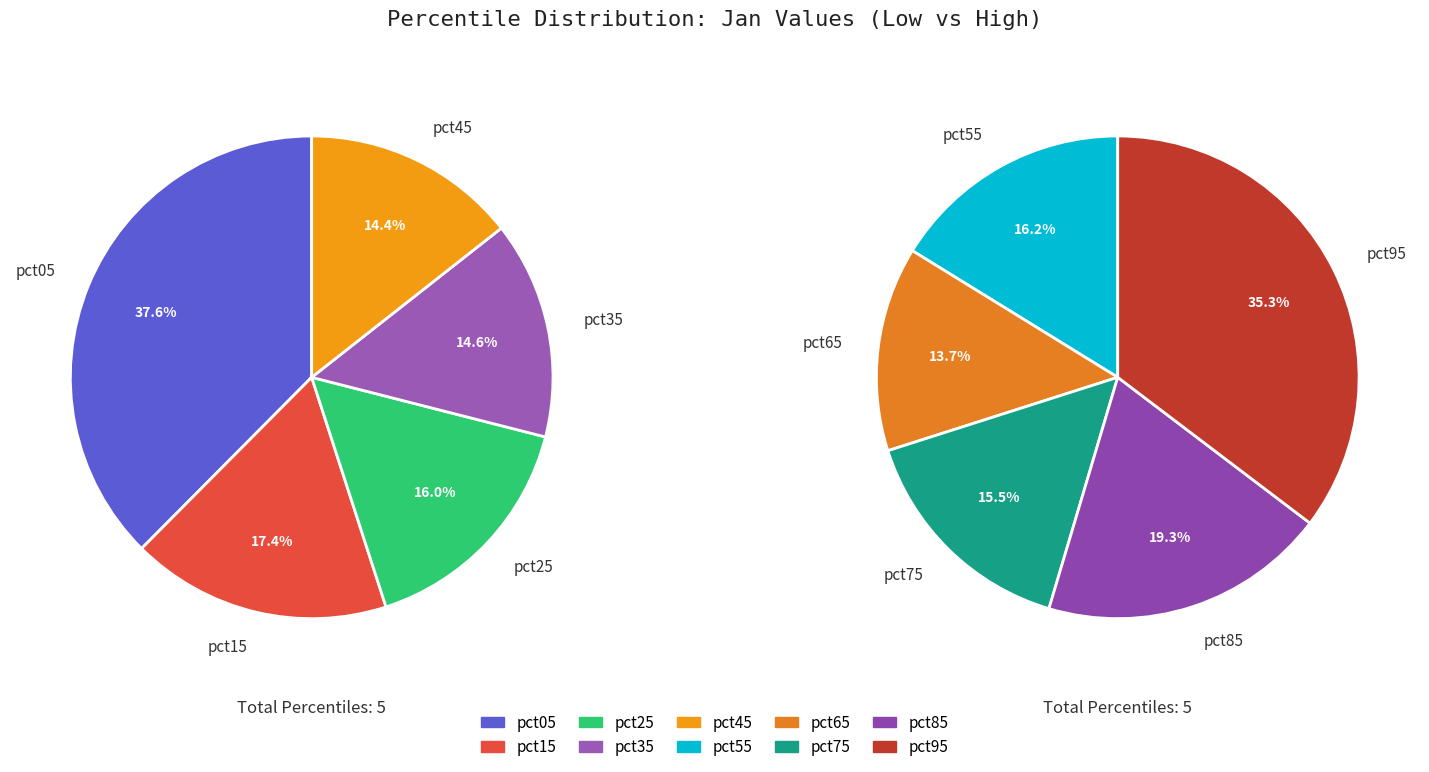

The pct35 slice represents 16% of the pie. True or false?

False